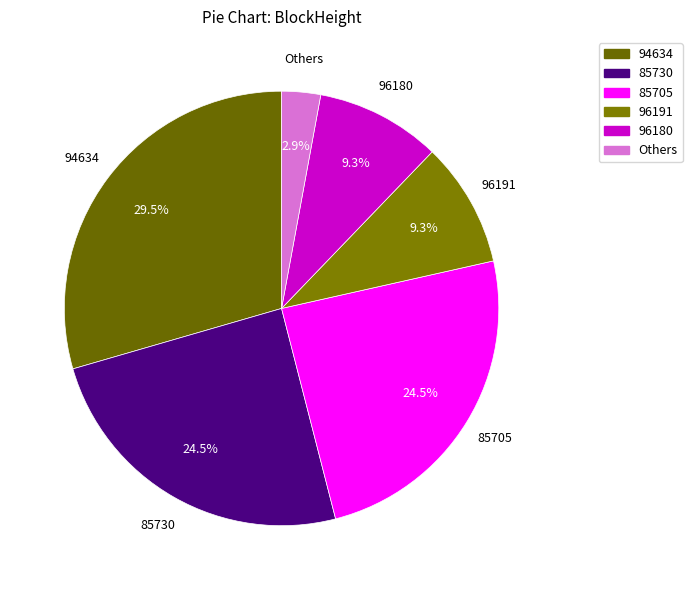

How many slices are in this pie chart?

6